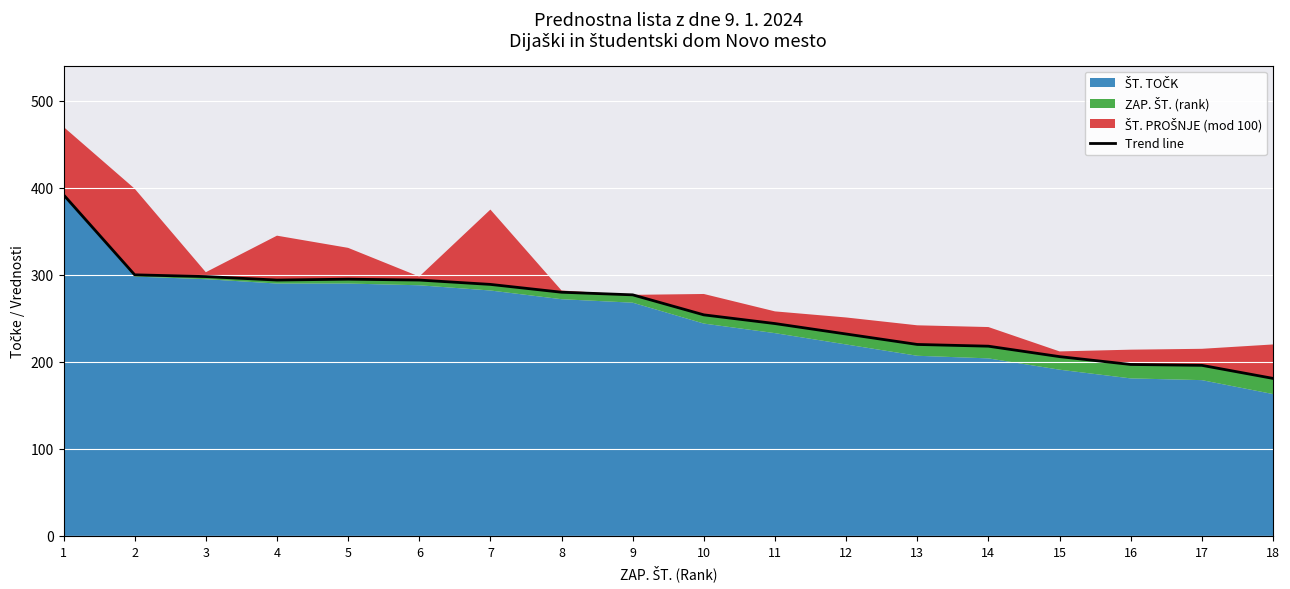

Reading right to left, what are all the values shown in this chart?

181	196	197	206	218	220	232	244	254	277	280	289	294	295	294	298	300	392